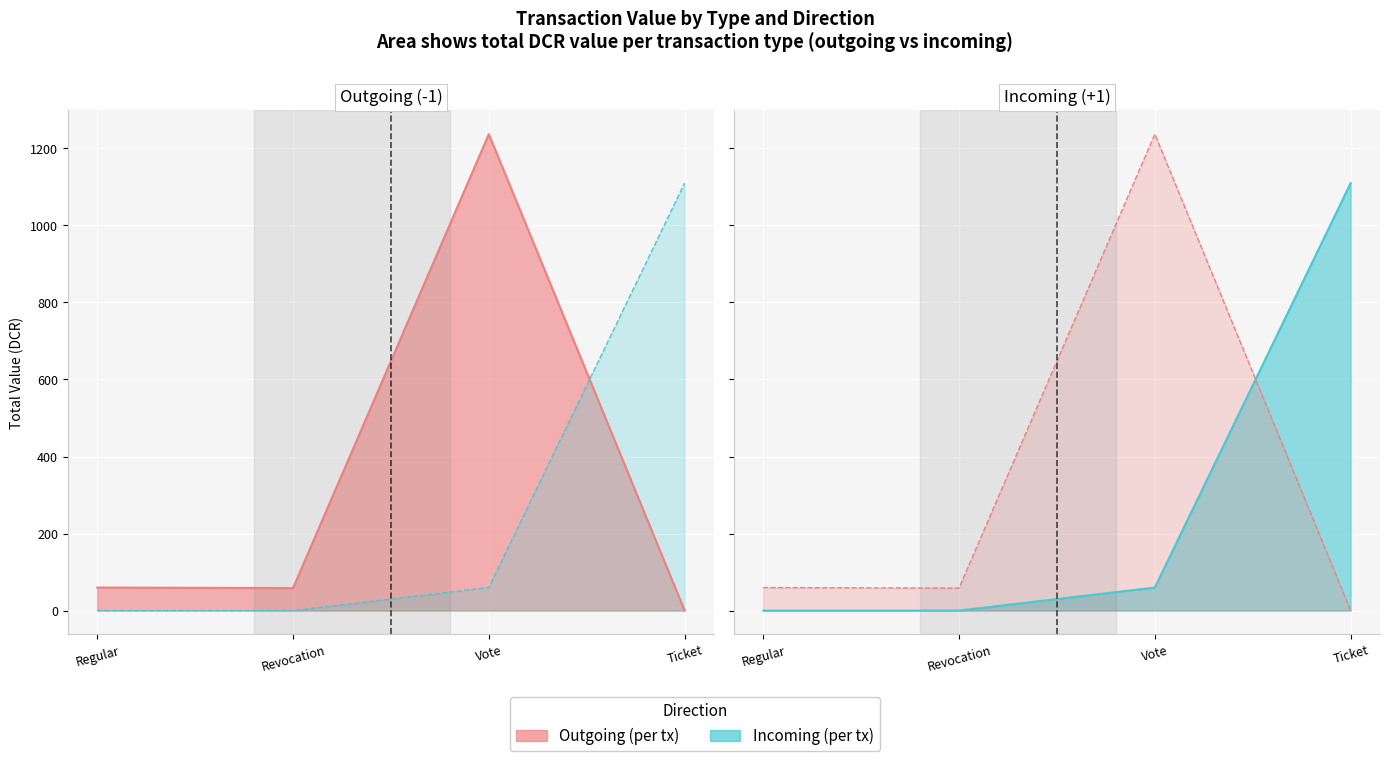

The Incoming value (DCR) line series shows 1955.9 at Ticket. True or false?

False